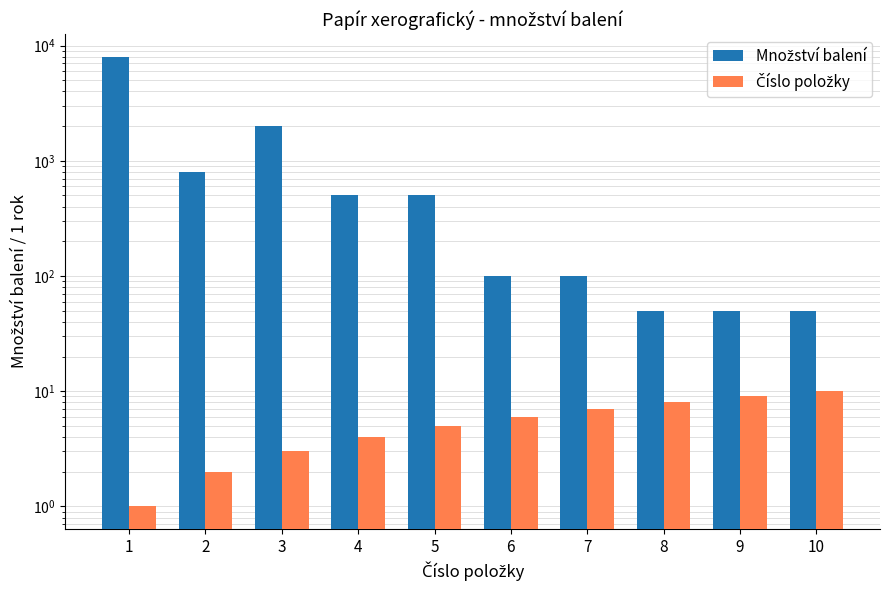

Which label corresponds to the smallest value in the chart?

1